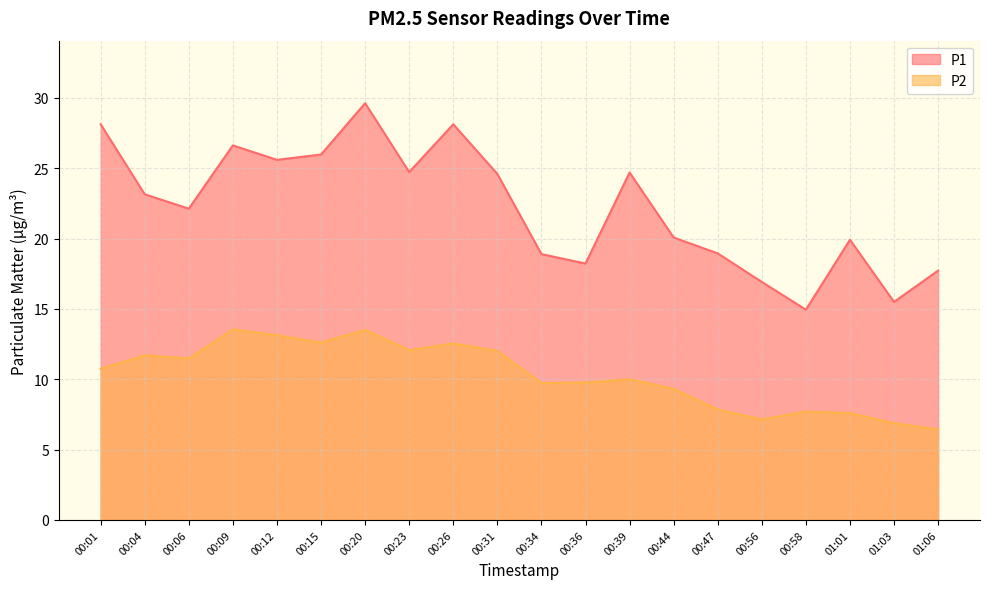

True or false: P2 and P1 intersect in this chart.

False